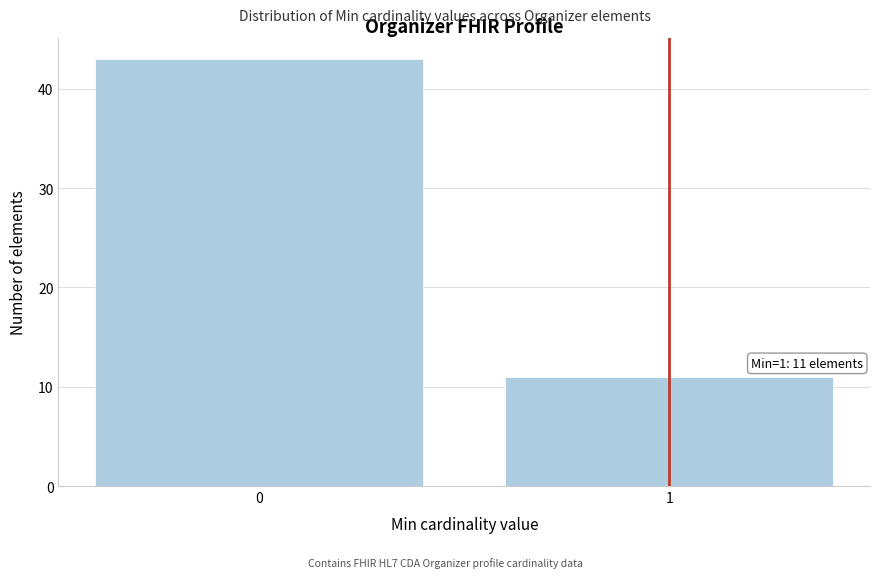

Reading right to left, what are all the values shown in this chart?

1=11	0=43